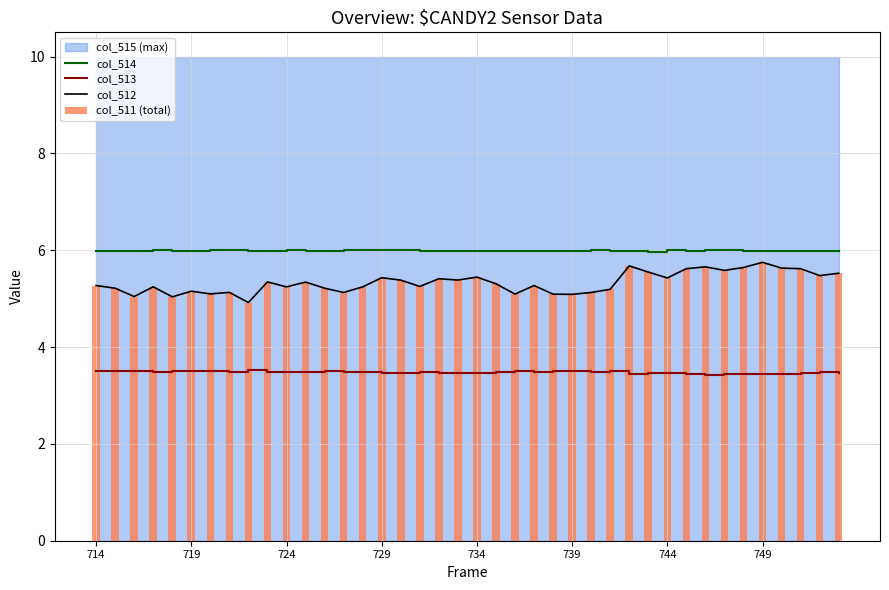

True or false: col_514 and col_512 intersect in this chart.

False